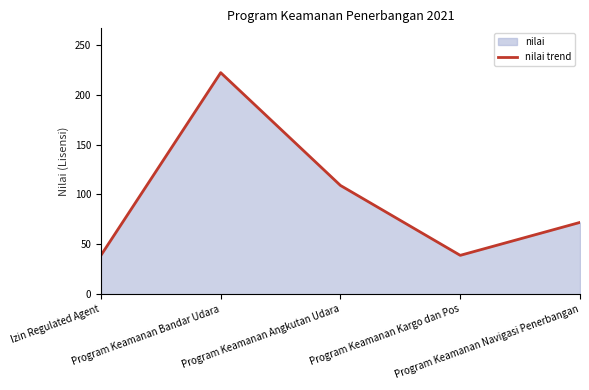

How many interior local valleys (lower than both neighbors) does the data have?

1